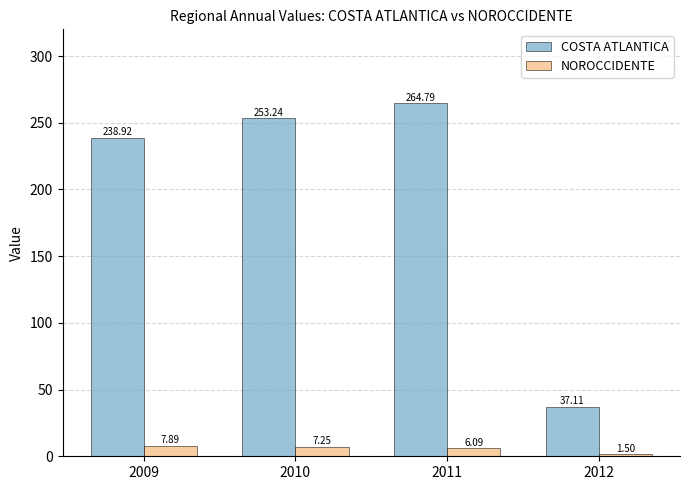

Which label corresponds to the smallest value in the chart?

2012